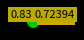

Does any single category account for the majority?

Yes